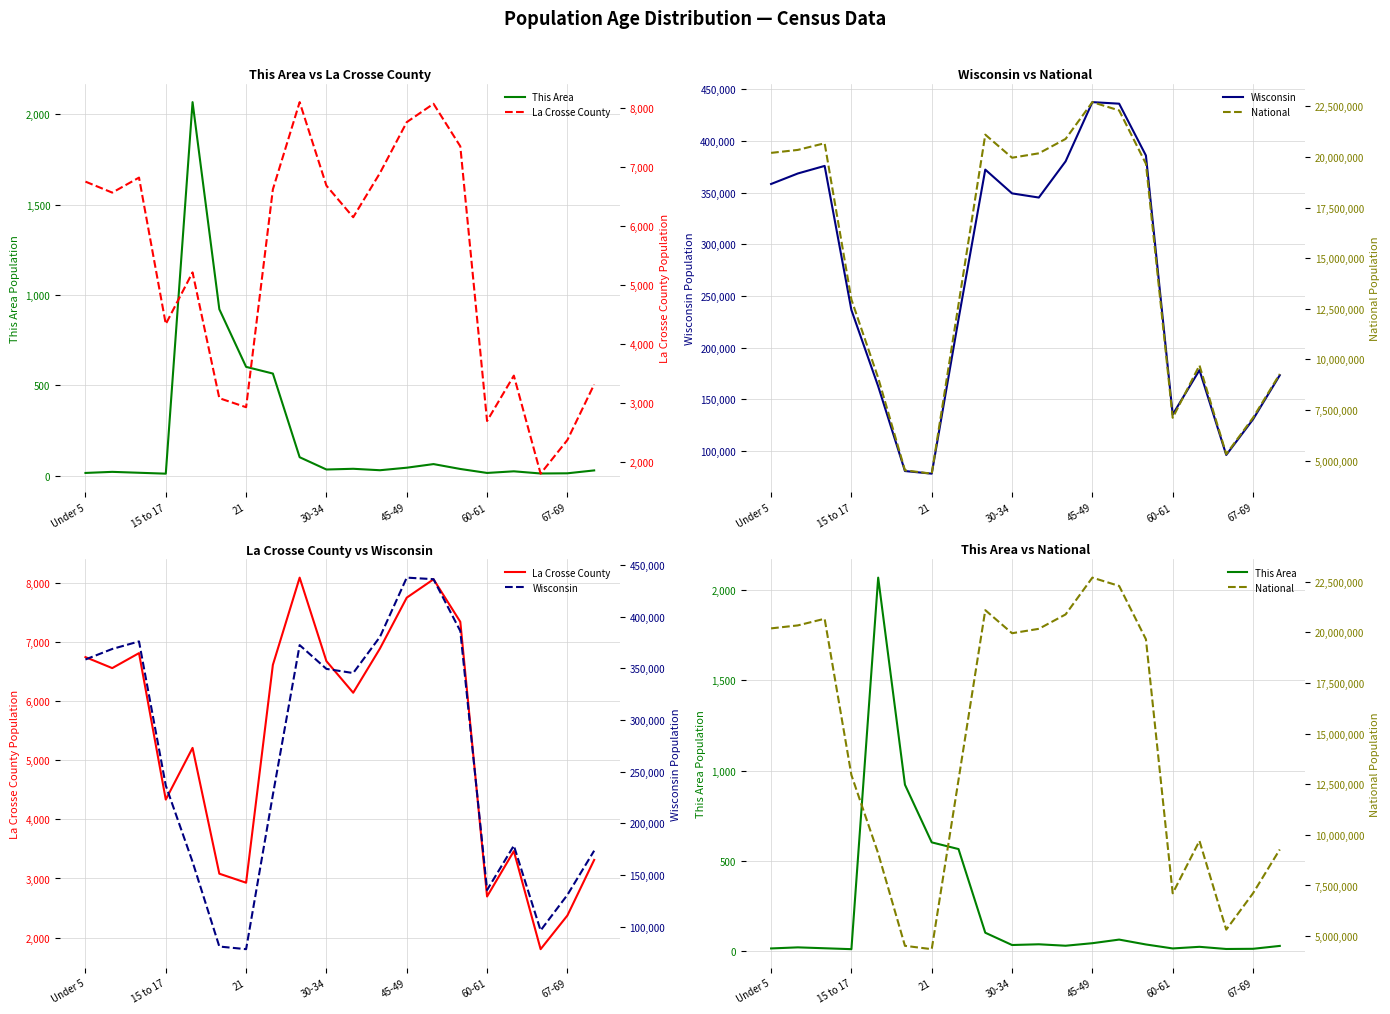

What is the total value across all series at 19?

9454977